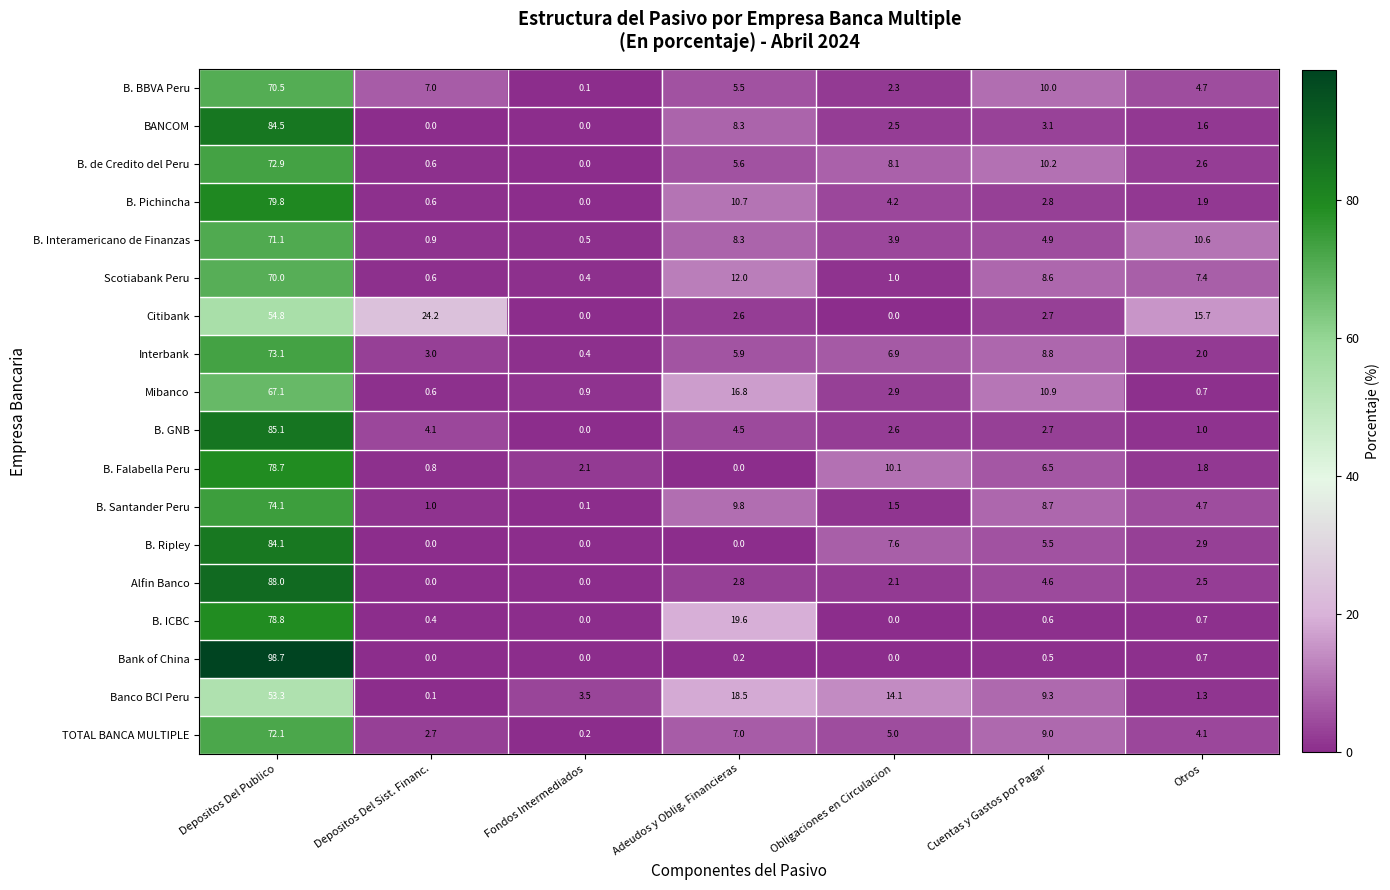

Read the Citibank value at Adeudos y Oblig. Financieras.

2.6